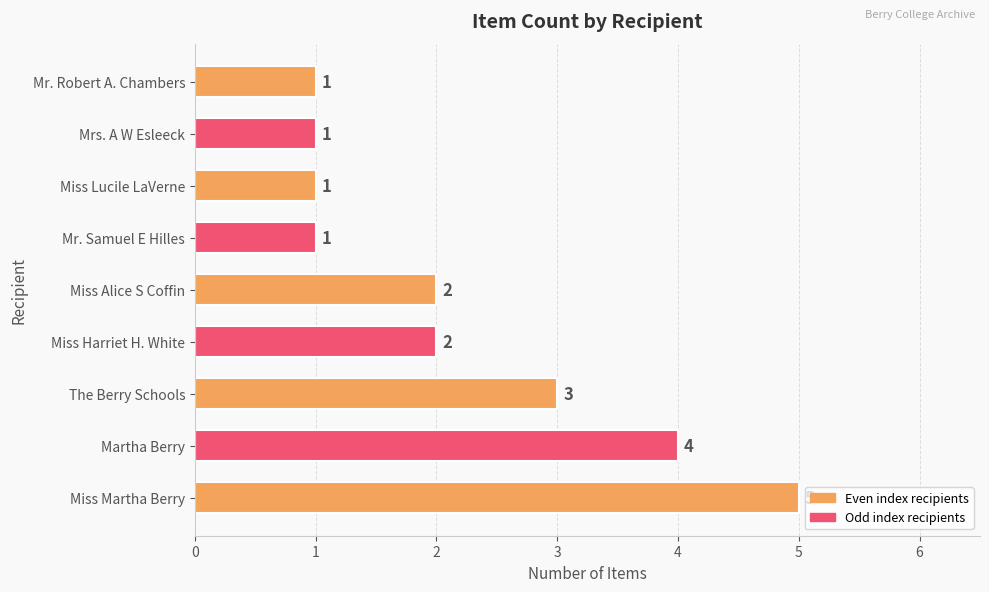

What is the minimum value shown in the chart?

1